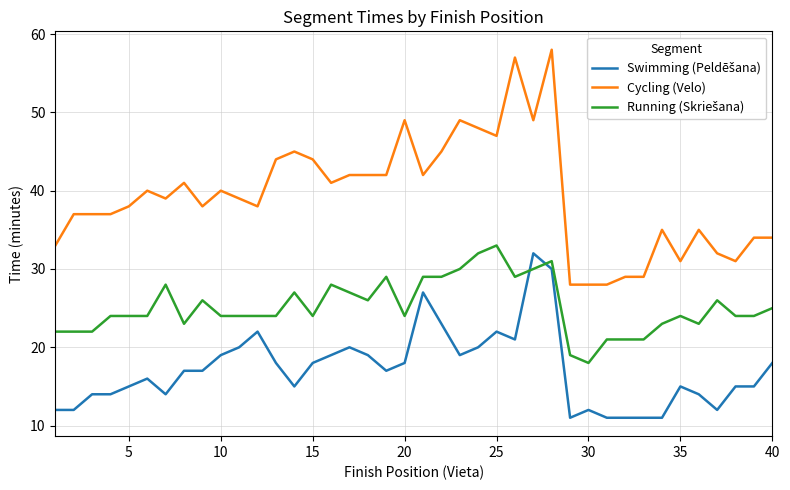

Which series has the largest total across all categories?

Cycling (Velo)